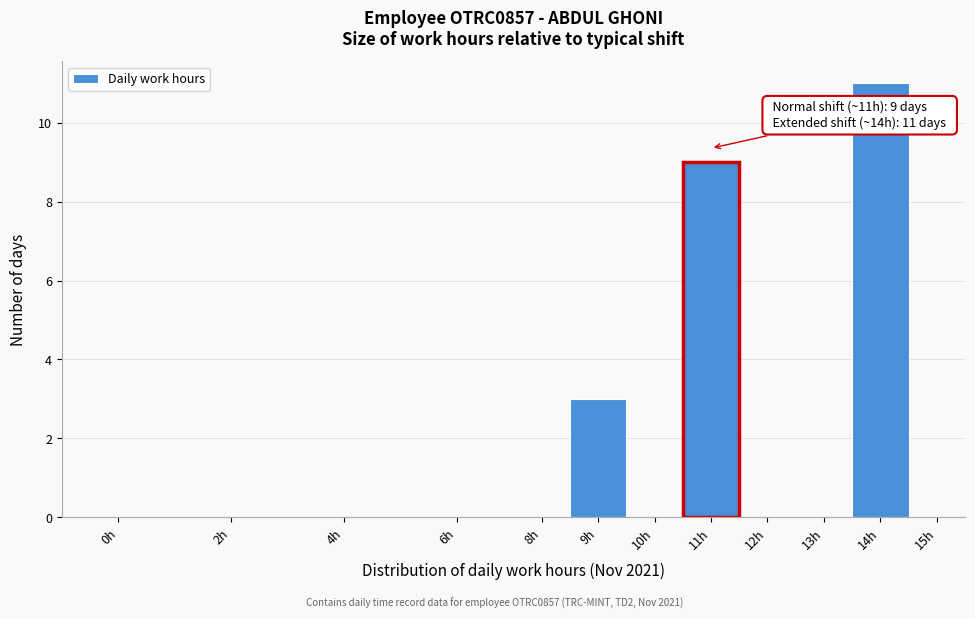

Reading right to left, transcribe all the data shown in this chart.

15h=0	14h=11	13h=0	12h=0	11h=9	10h=0	9h=3	8h=0	6h=0	4h=0	2h=0	0h=0